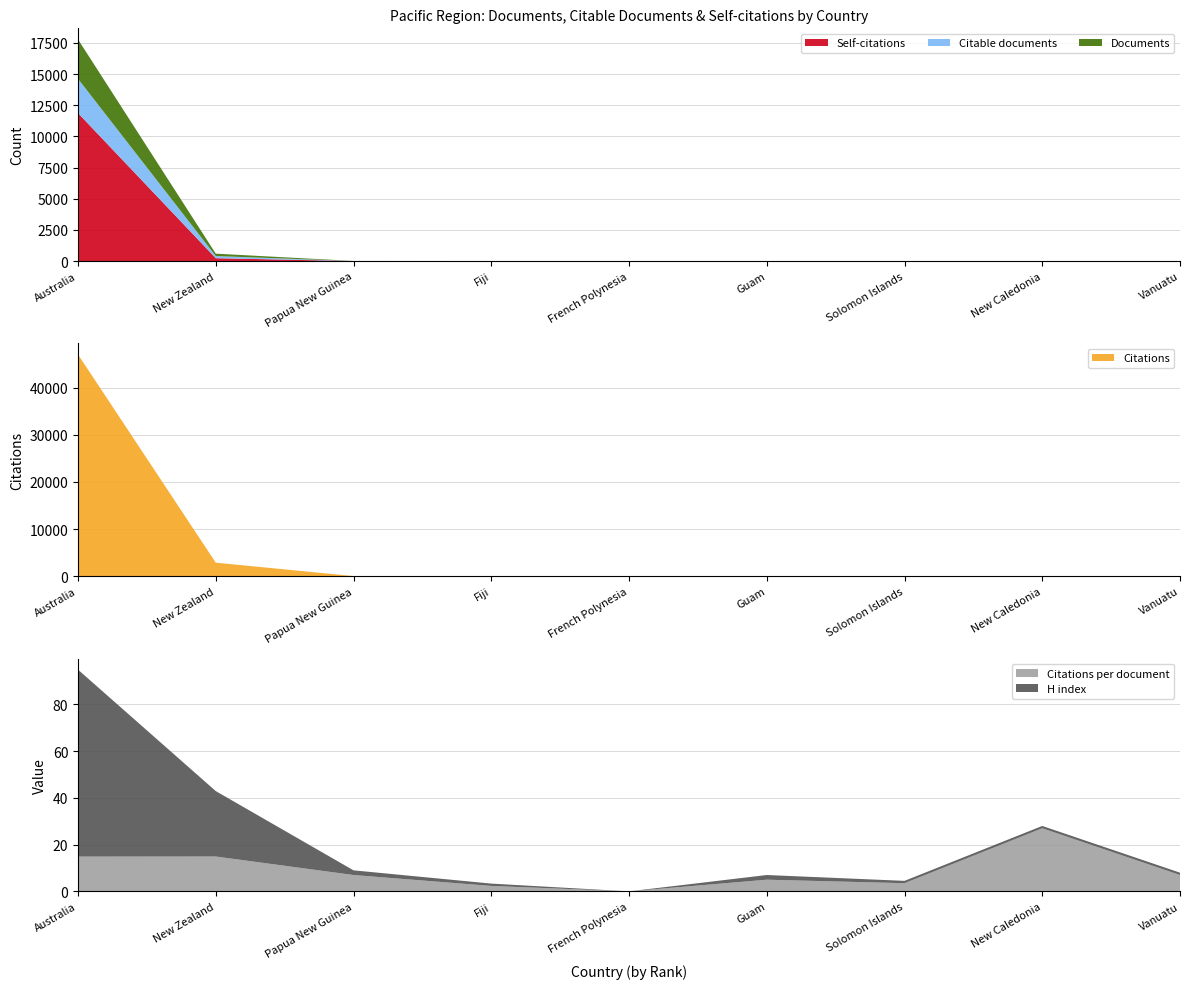

Reading left to right, what are all the values shown in this chart?

Citations per document: 14.9	14.9	7.0	2.3	0.0	5.0	3.5	27.0	7.0
H index: 80.0	28.0	2.0	1.0	0.0	2.0	1.0	1.0	1.0
Self-citations: 11868.0	236.0	5.0	4.0	0.0	0.0	0.0	0.0	0.0
Documents: 3159.0	193.0	5.0	3.0	3.0	2.0	2.0	1.0	1.0
Citable documents: 2745.0	170.0	4.0	2.0	3.0	2.0	1.0	1.0	0.0
Citations: 47014.0	2879.0	35.0	7.0	0.0	10.0	7.0	27.0	7.0